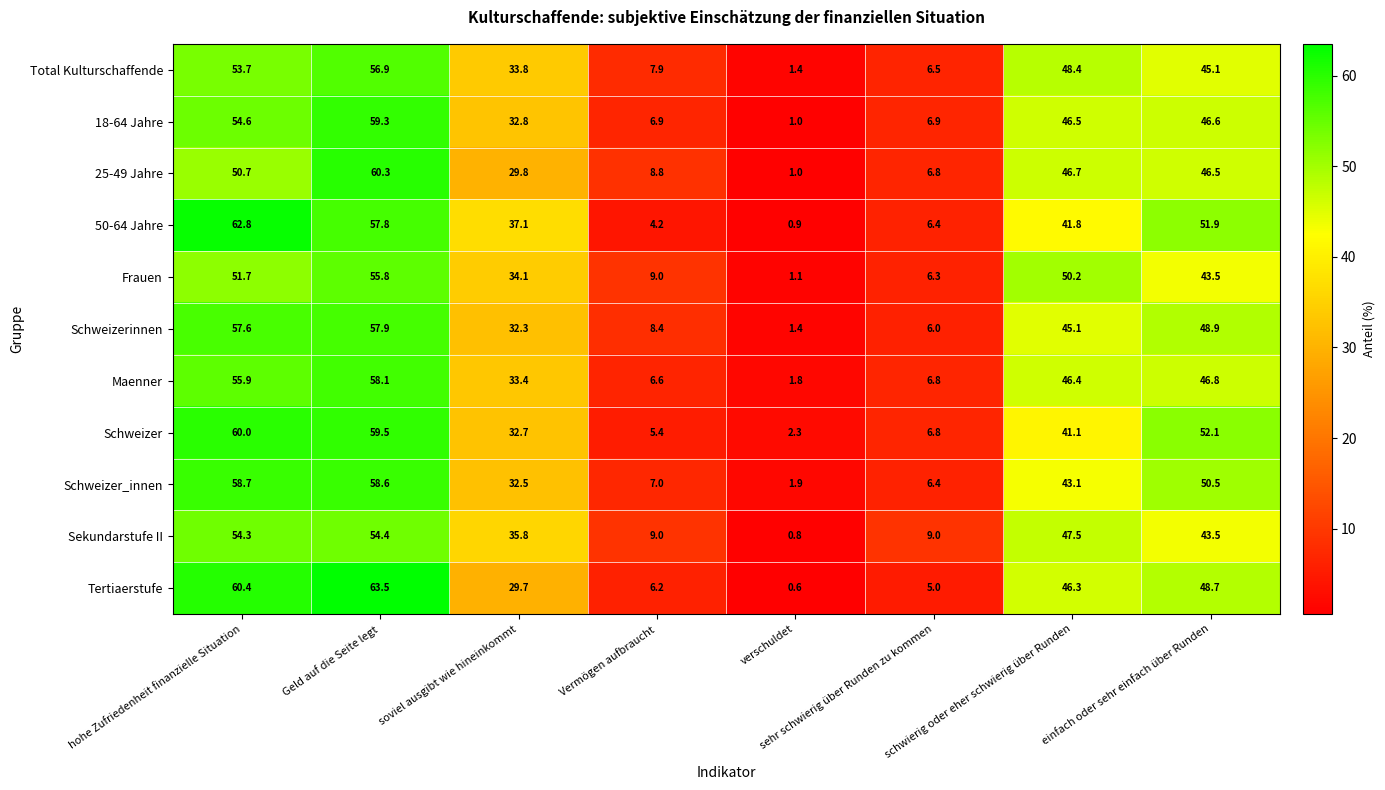

The value of 18-64 Jahre at Vermögen aufbraucht is 6.9. True or false?

True